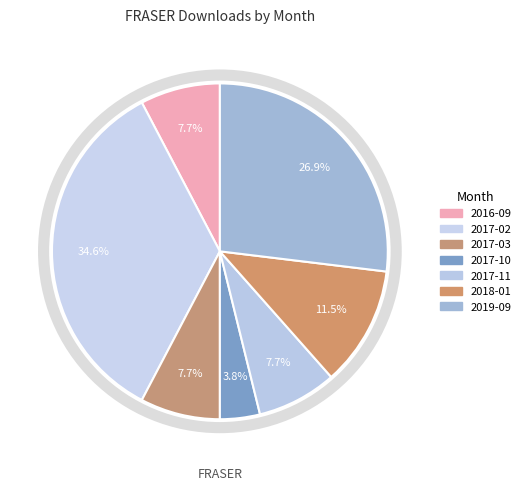

What is the ratio of the value at 2017-10 to the value at 2017-03?

0.5